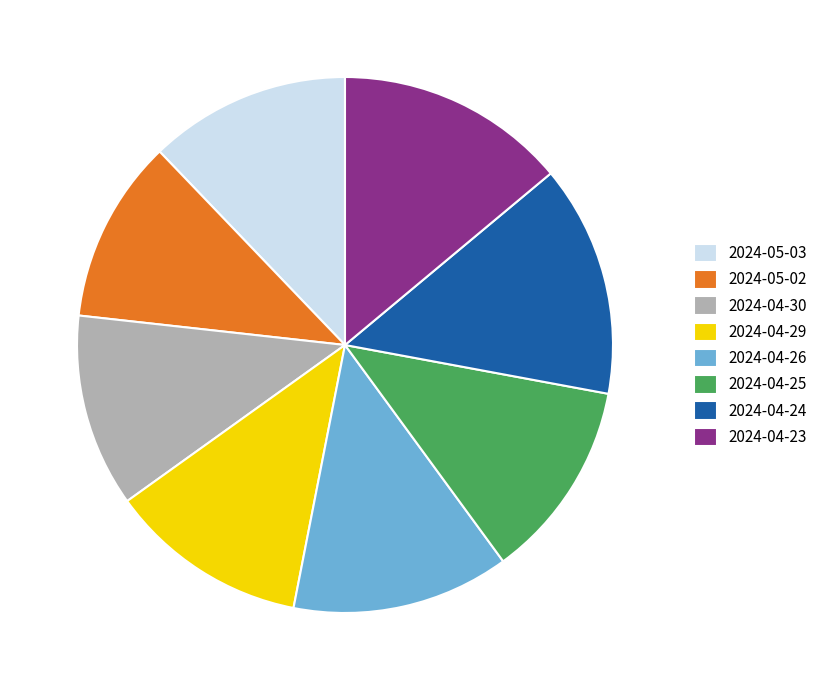

Do 2024-05-02 and 2024-05-03 together represent more than half of the pie?

No